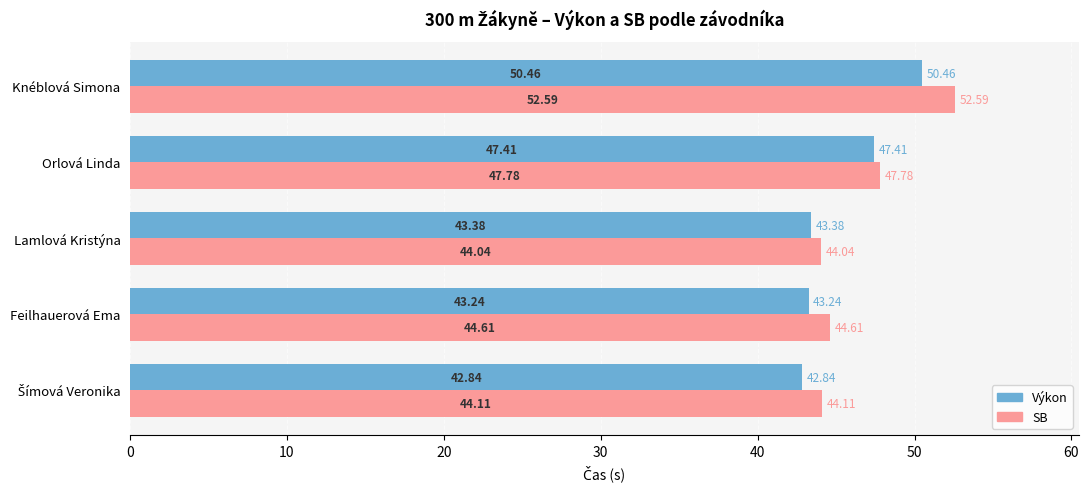

Which category has the lowest value in the SB series?

Lamlová Kristýna